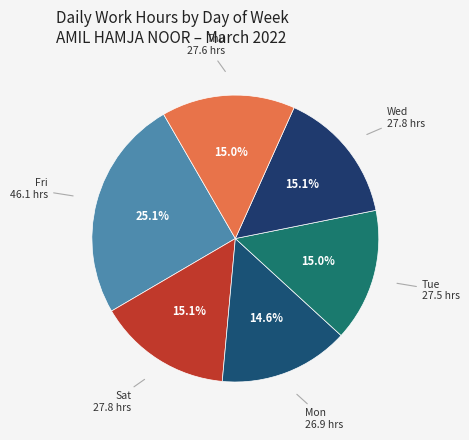

How many segments does this pie chart have?

6